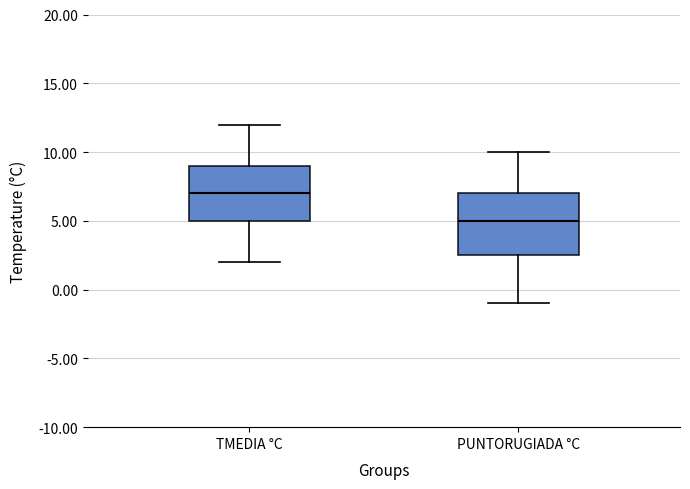

Reading left to right, transcribe this box plot: for each box, give where its median line is, the range the box spans, and where its two whiskers end, as read against the y-axis. The values are not printed on the chart, so give them approximately, as read against the axis.

TMEDIA °C: median 7.0, box 5.0 to 9.0, whiskers 2.0 to 12.0
PUNTORUGIADA °C: median 5.0, box 2.5 to 7.0, whiskers -1.0 to 10.0